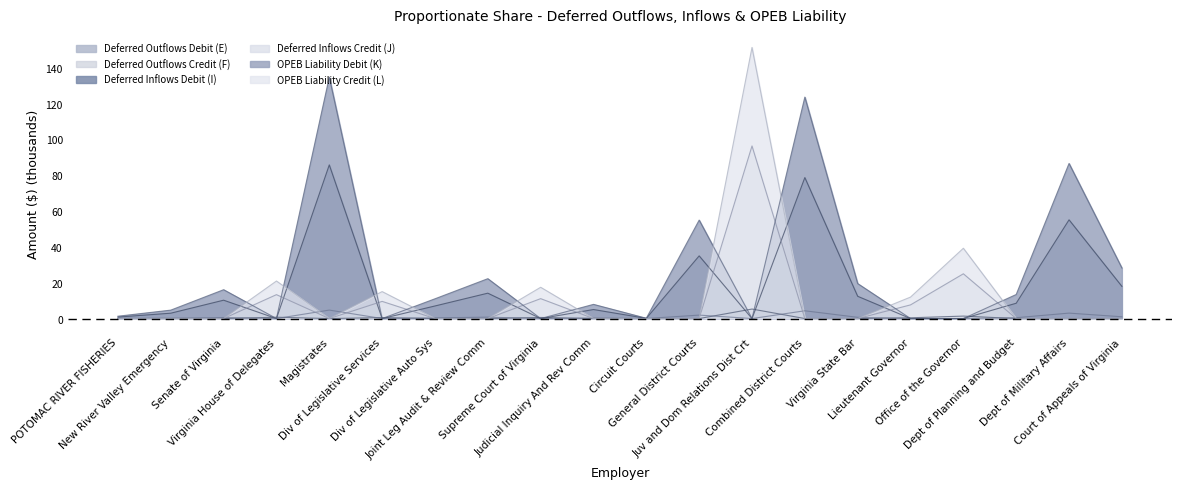

Rank the categories by Deferred Outflows Credit (F) value from lowest to highest.

Virginia House of Delegates, Div of Legislative Services, Supreme Court of Virginia, Juv and Dom Relations Dist Crt, Lieutenant Governor, Office of the Governor, Circuit Courts, POTOMAC RIVER FISHERIES, New River Valley Emergency, Judicial Inquiry And Rev Comm, Div of Legislative Auto Sys, Dept of Planning and Budget, Senate of Virginia, Virginia State Bar, Joint Leg Audit & Review Comm, Court of Appeals of Virginia, General District Courts, Dept of Military Affairs, Combined District Courts, Magistrates